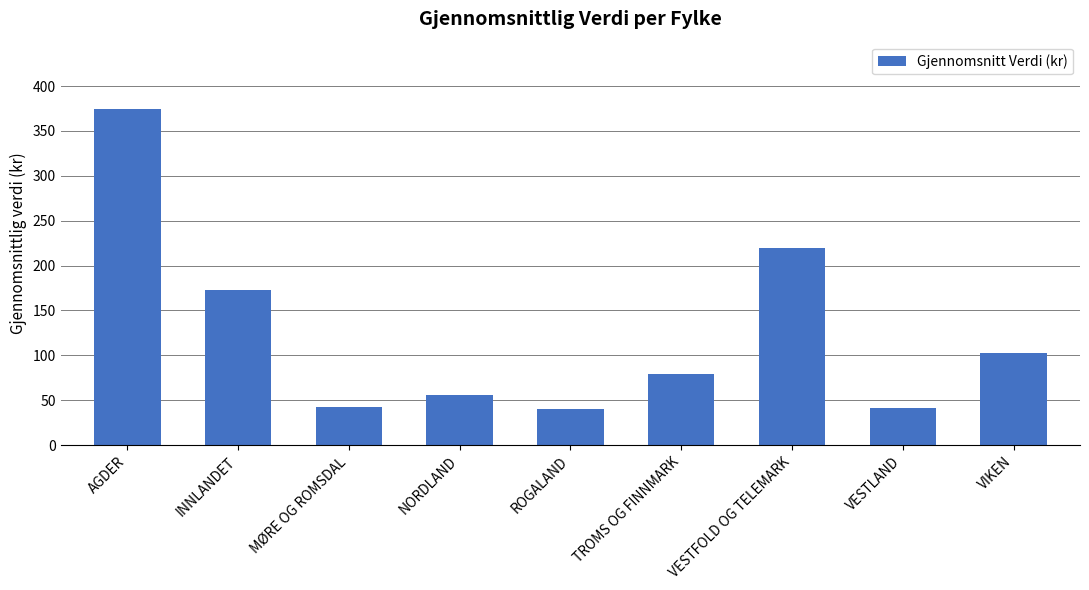

What is the minimum value shown in the chart?

40.0